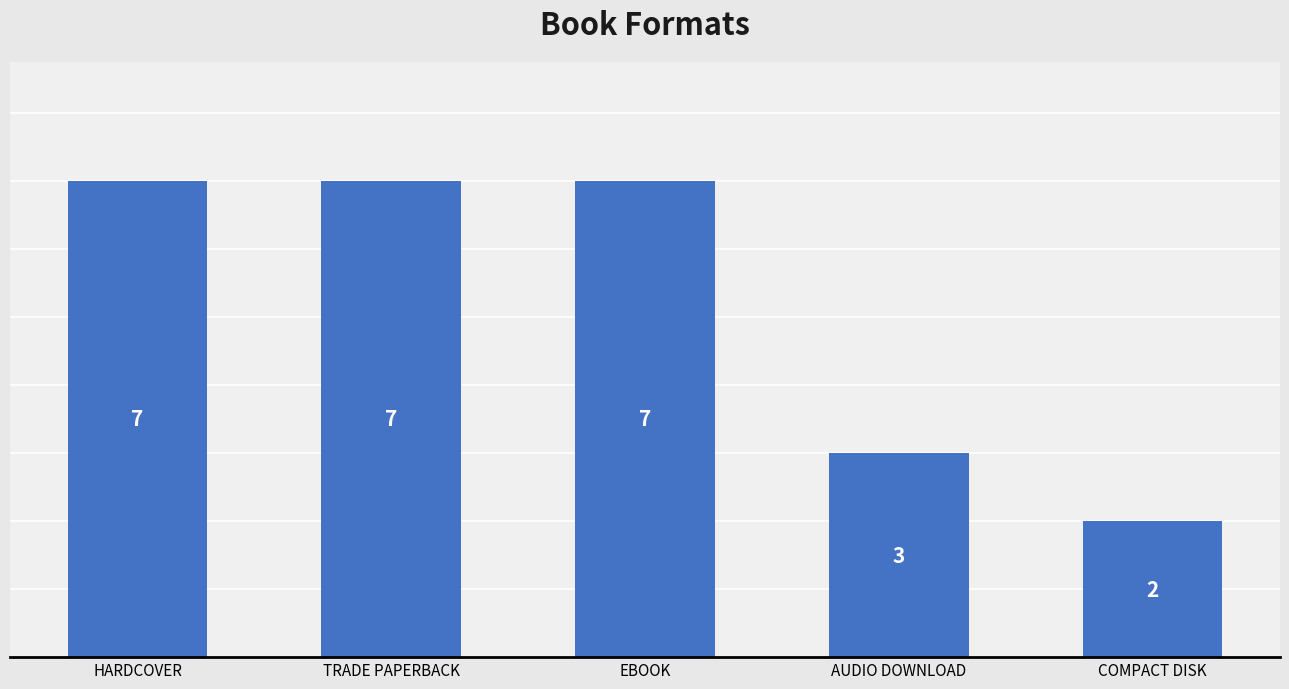

How many data points are less than 7?

2